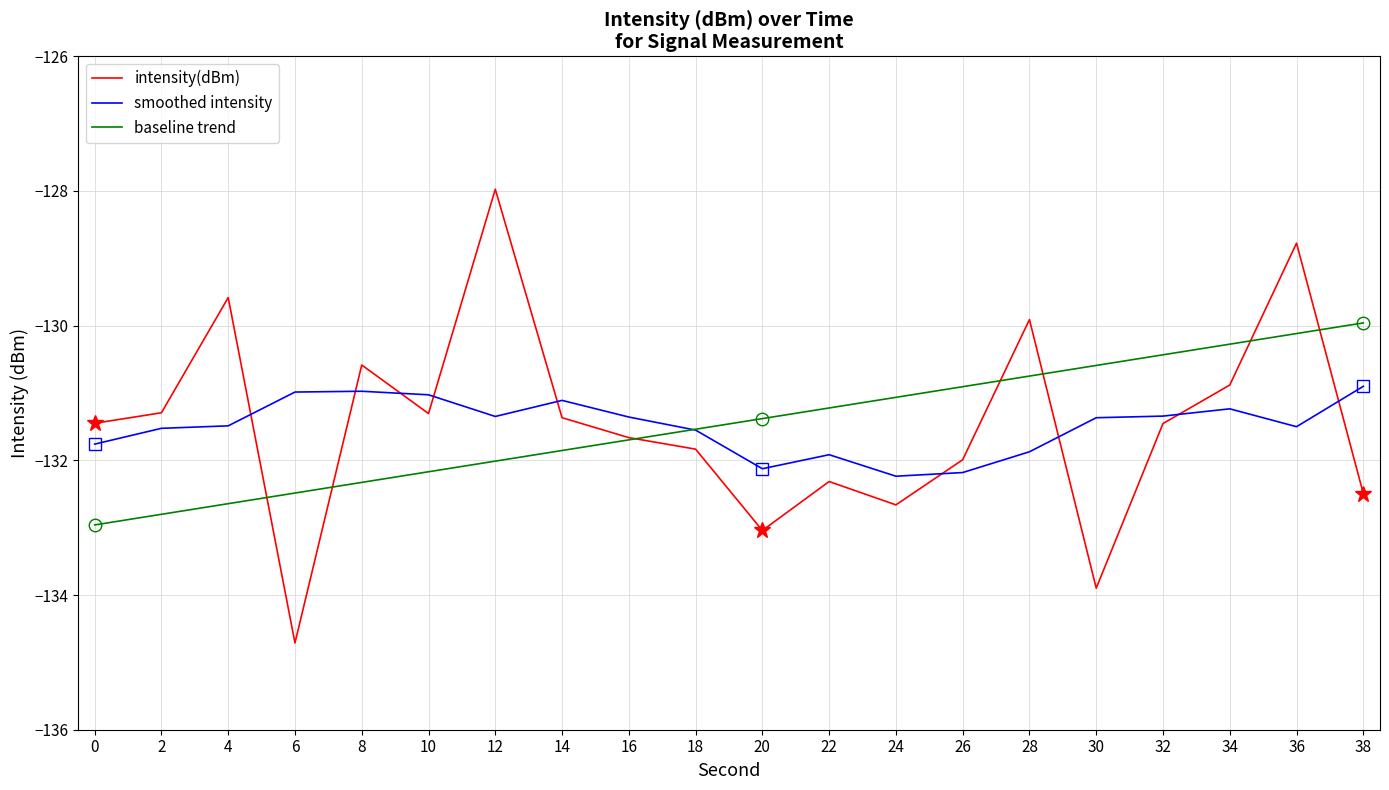

Which series has the widest spread of values?

intensity(dBm)